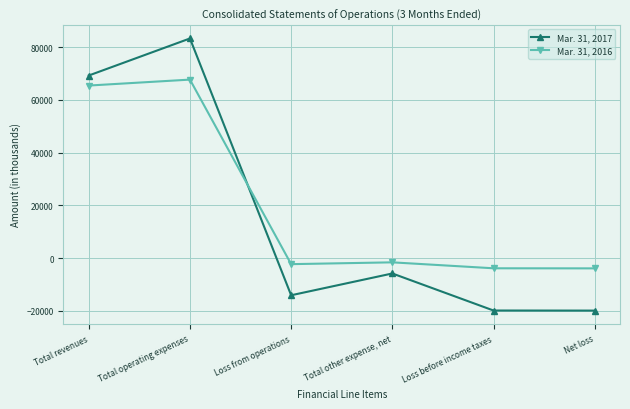

What is the value of the Mar. 31, 2017 point at the 2nd from the left?

83333